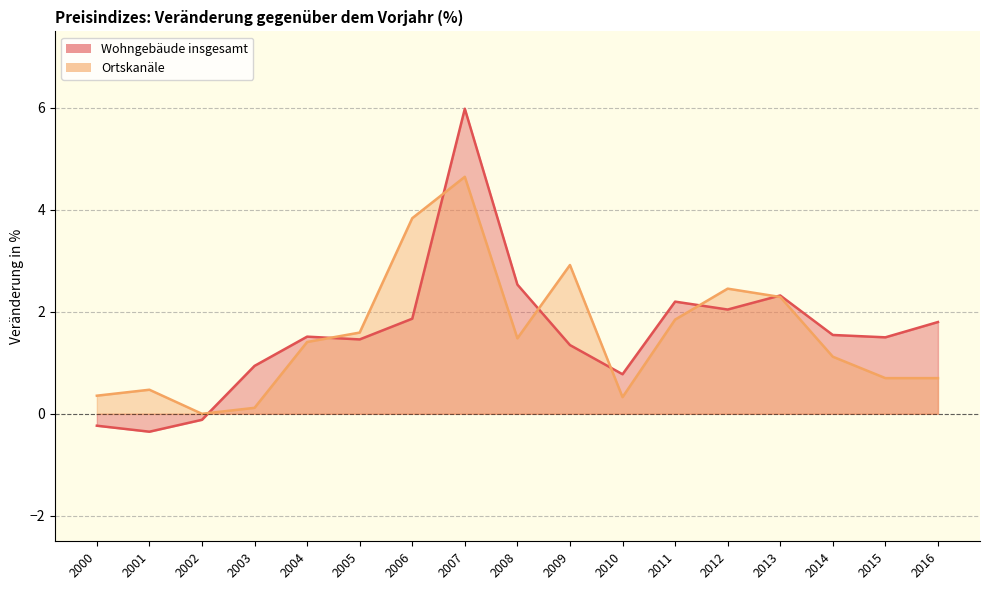

Reading left to right, list all the values displayed in this chart.

Wohngebäude insgesamt: -0.2	-0.4	-0.1	0.9	1.5	1.5	1.9	6.0	2.5	1.3	0.8	2.2	2.0	2.3	1.5	1.5	1.8
Ortskanäle: 0.4	0.5	0.0	0.1	1.4	1.6	3.8	4.6	1.5	2.9	0.3	1.8	2.5	2.3	1.1	0.7	0.7